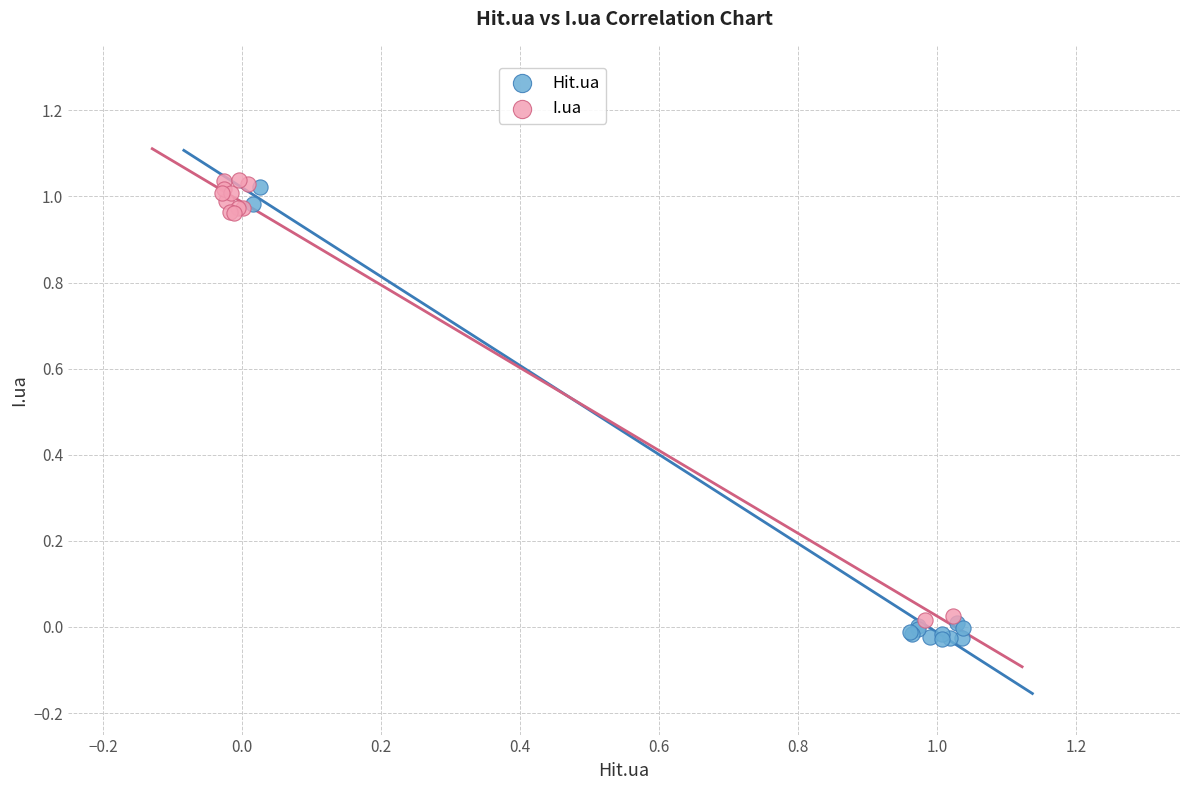

Which series has the largest Y range (max minus min)?

Hit.ua